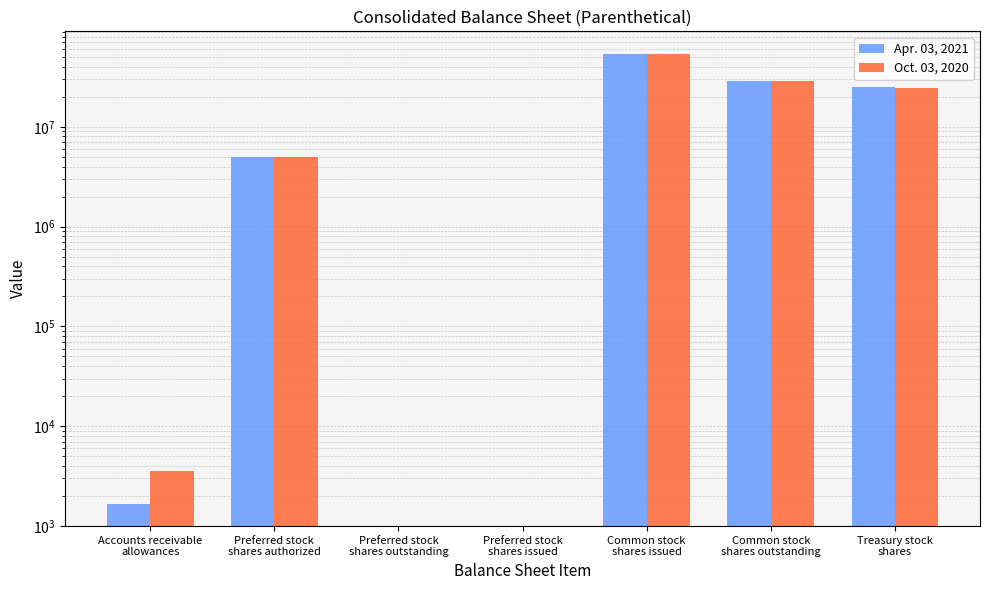

What is the total value across all series at Common stock
shares outstanding?

57661000